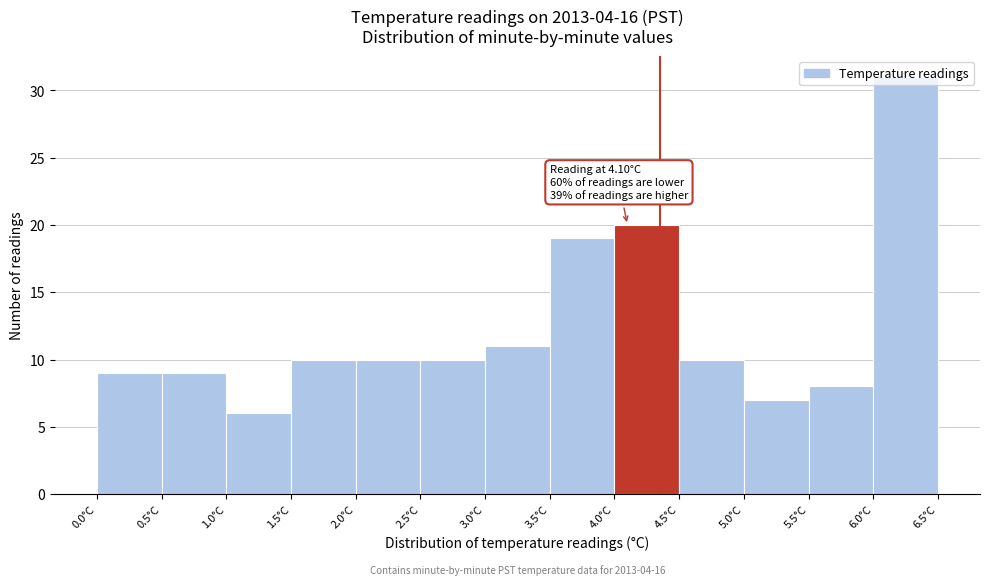

Over which range of the x-axis is the bar tallest?

6.0 to 6.5